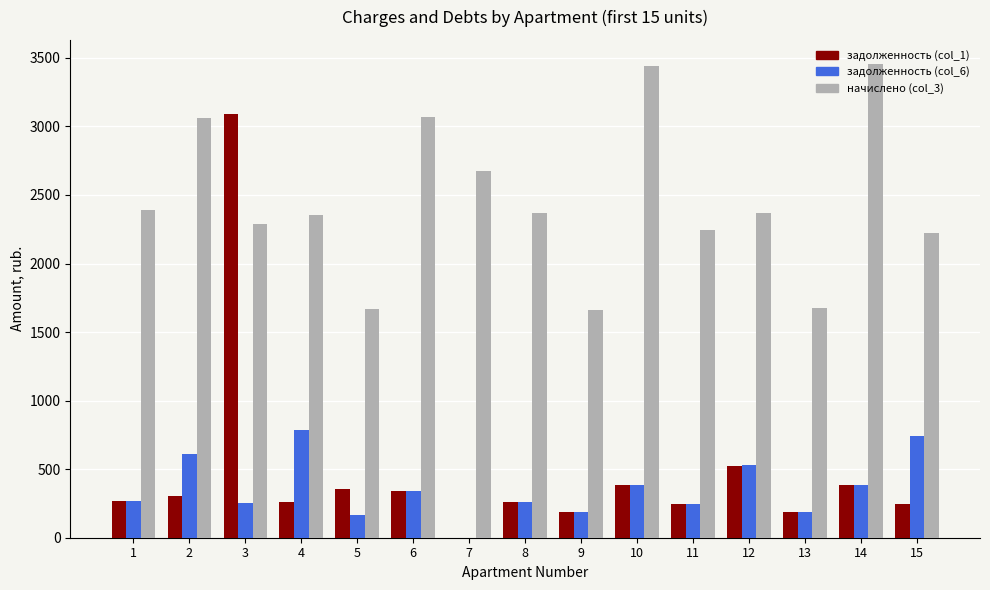

How many values in the начислено (col_3) series exceed 2365?

8